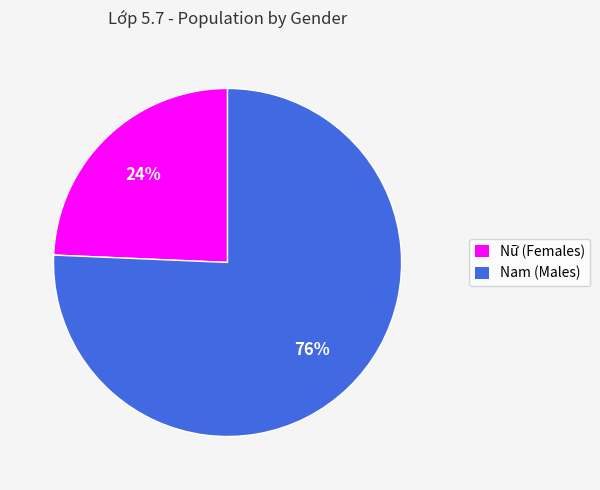

Combined, do Nam and Nữ account for over 50%?

Yes